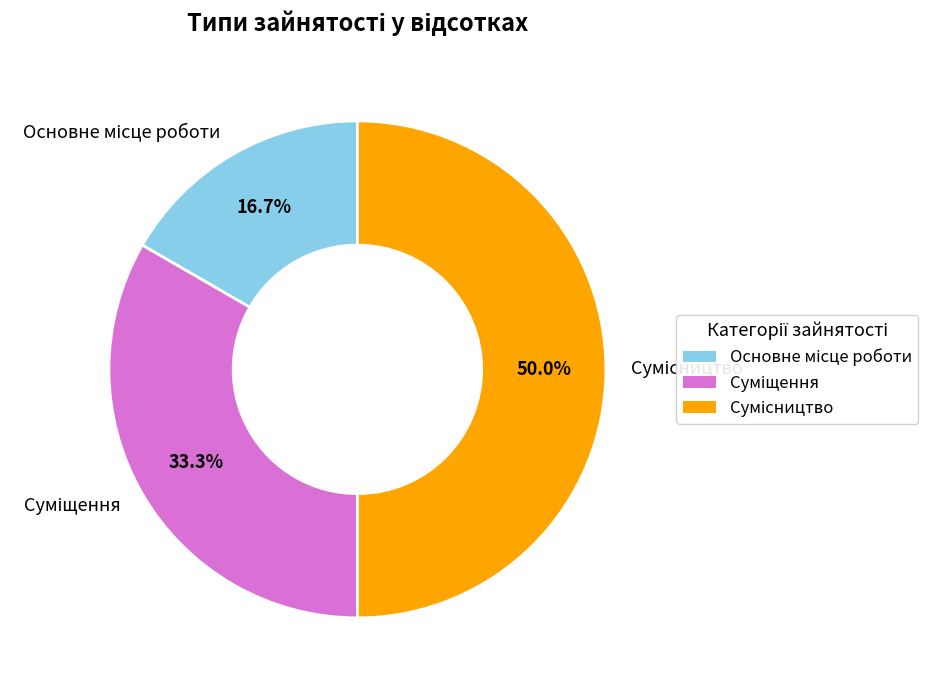

How many segments does this pie chart have?

3